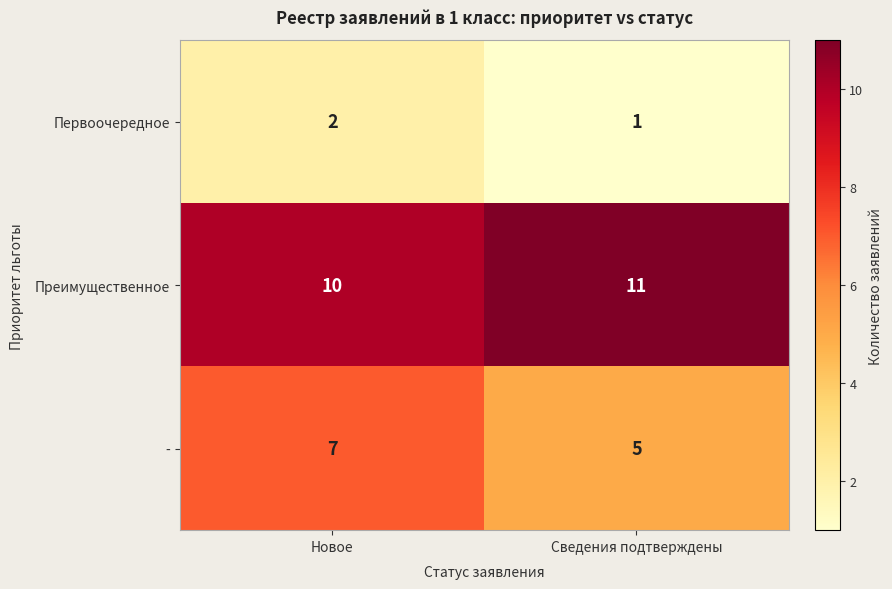

What is the highest value of the - series?

7